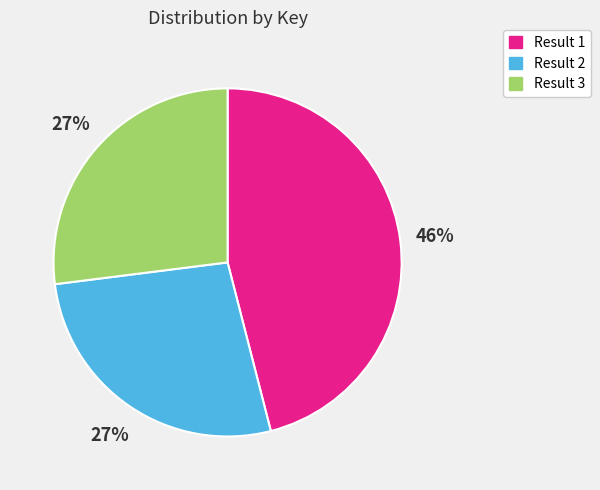

How many slices are in this pie chart?

3